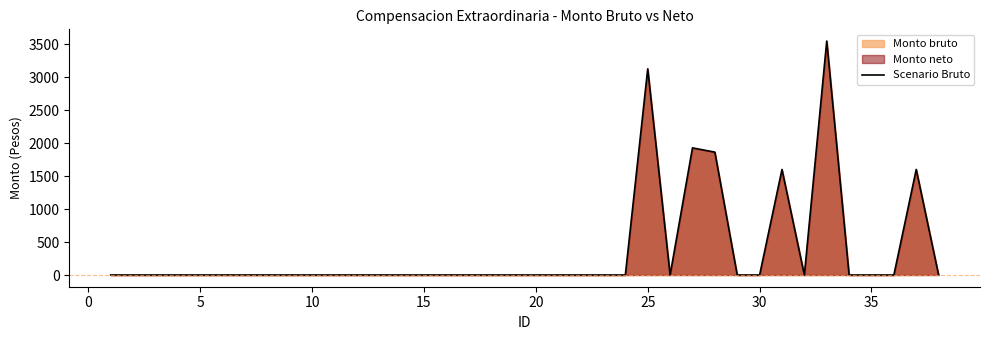

What is the maximum value shown in the chart?

3551.5